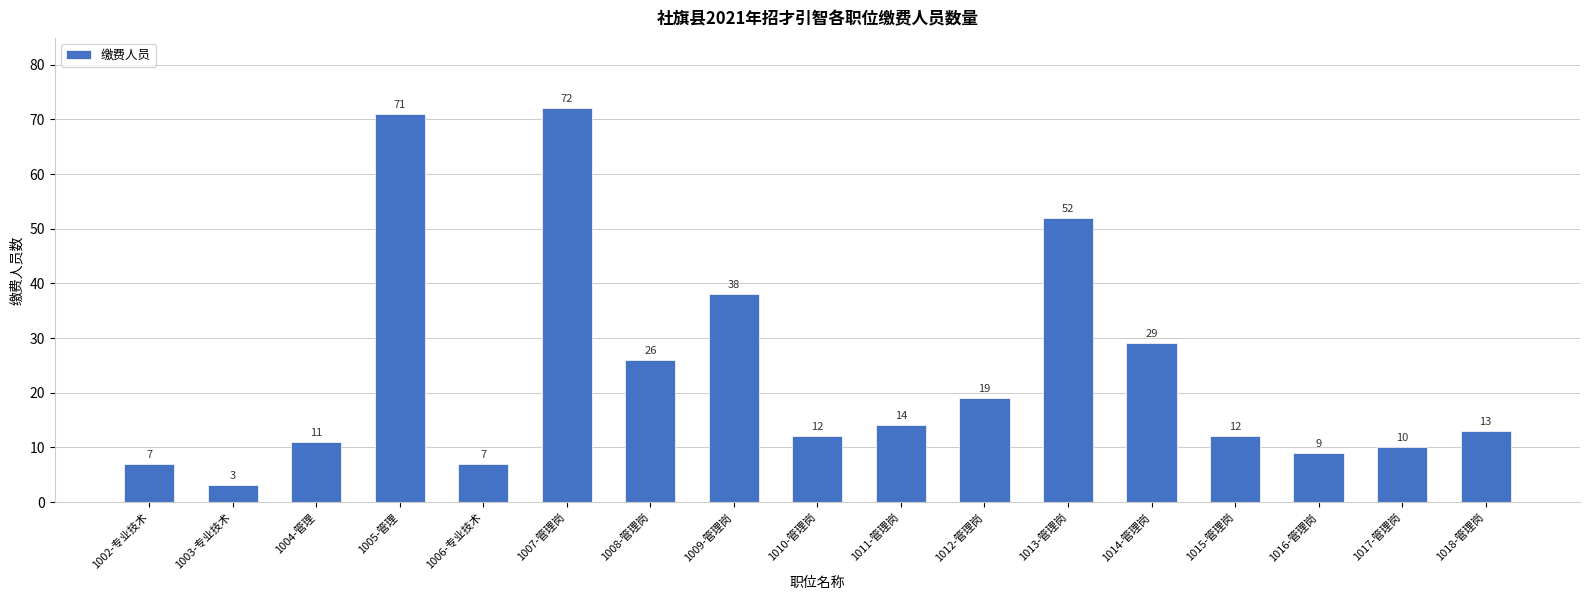

At which label is the value closest to 37?

1009-管理岗